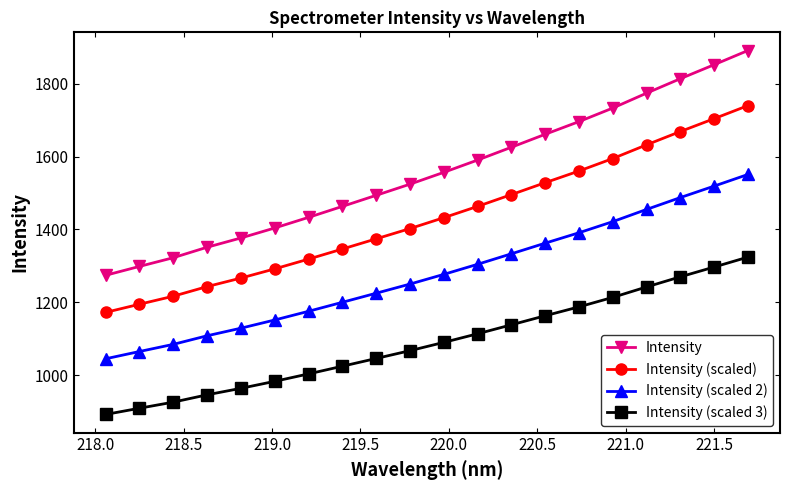

True or false: Intensity (scaled 2) and Intensity (scaled) intersect in this chart.

False